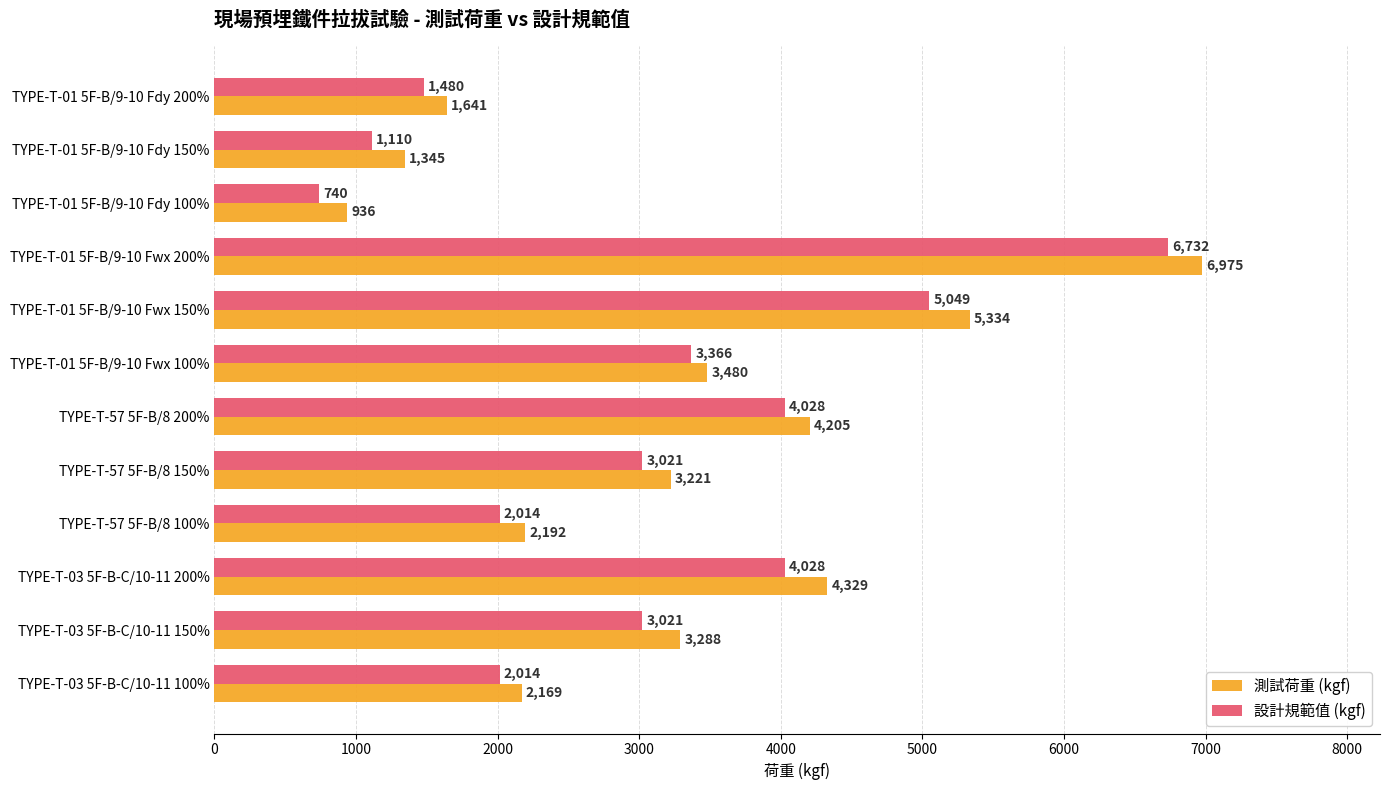

Rank the series by their maximum value, from lowest to highest.

設計規範值 (kgf), 測試荷重 (kgf)